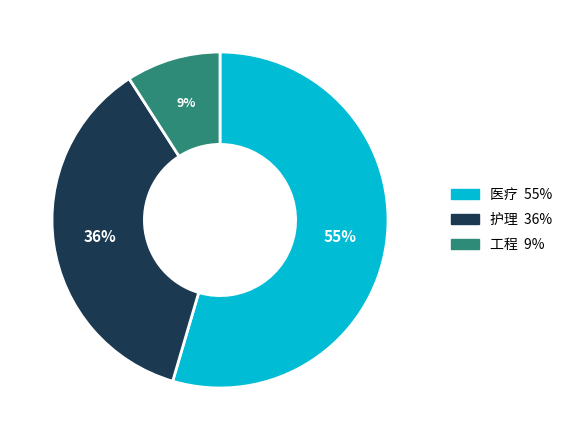

To the nearest percent, what is the average slice percentage?

33%